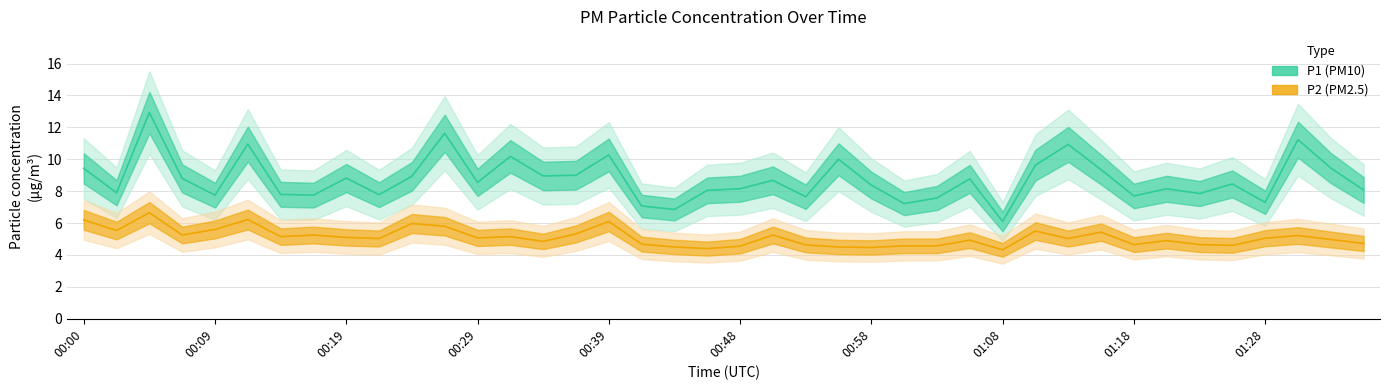

What is the sum of the P2 values at 01:21 and 00:29?

10.0